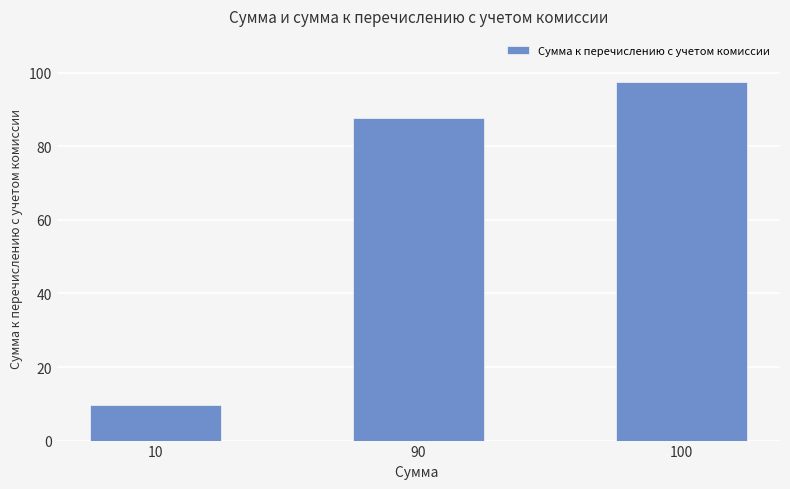

Is it true that the value at 90 is 155.1?

False